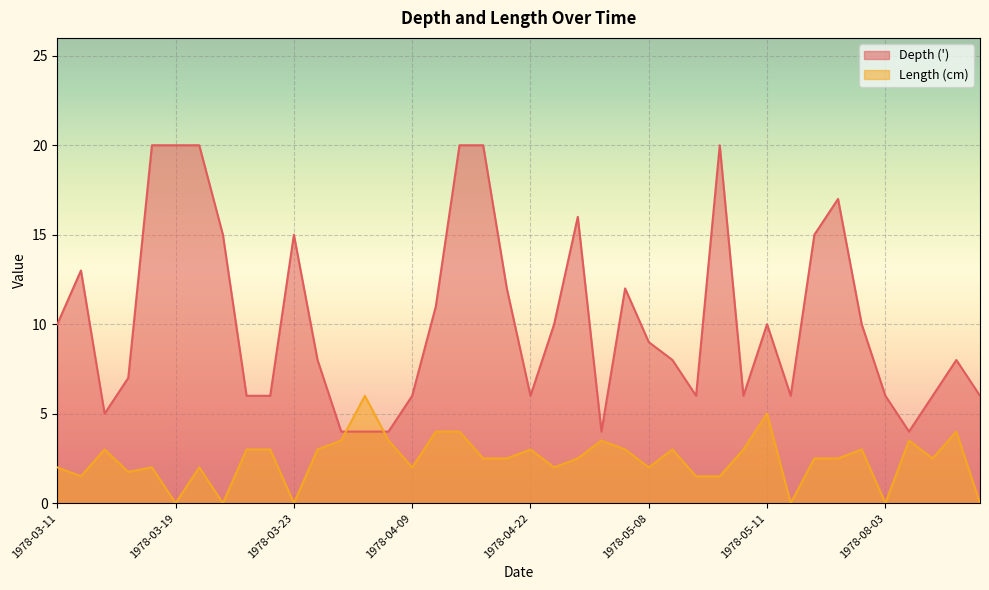

What is the sum of the Depth (') values at 1978-03-11 and 1978-04-18?

30.0